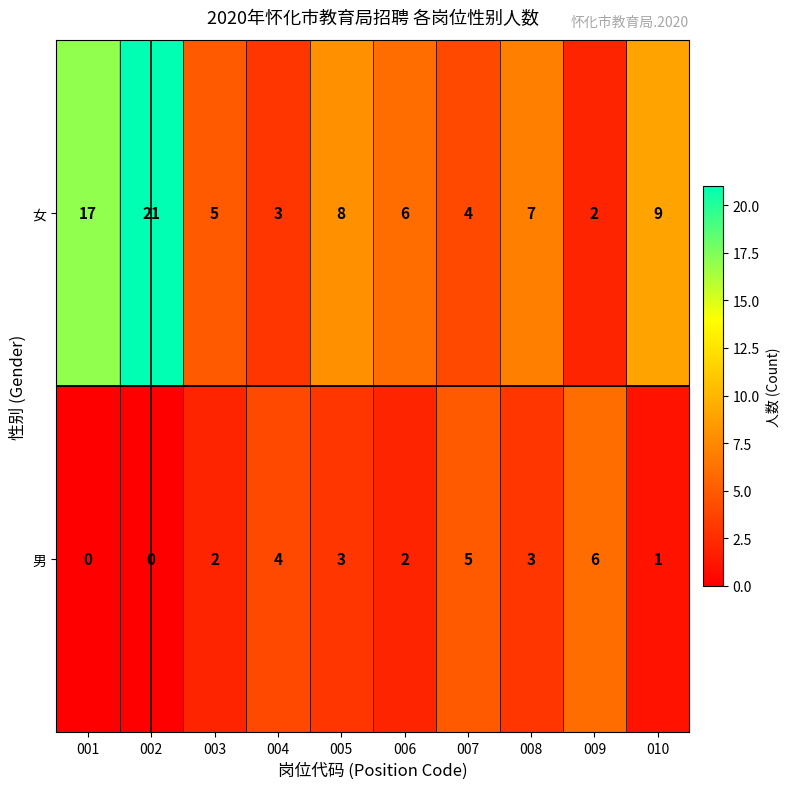

What is the difference between the maximum and minimum values in the 男 series?

6